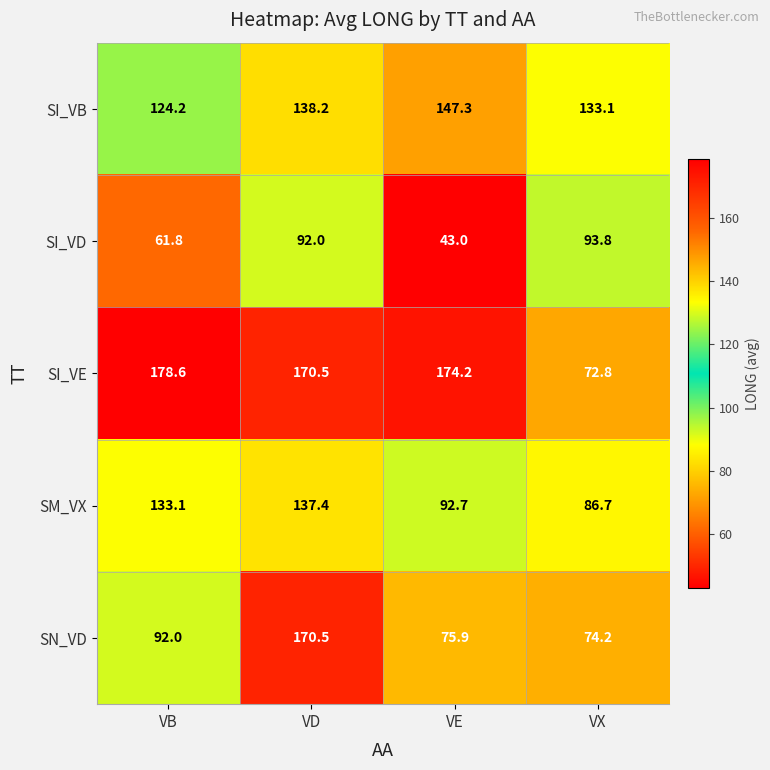

The SI_VD series shows 61.8 at VB. True or false?

True